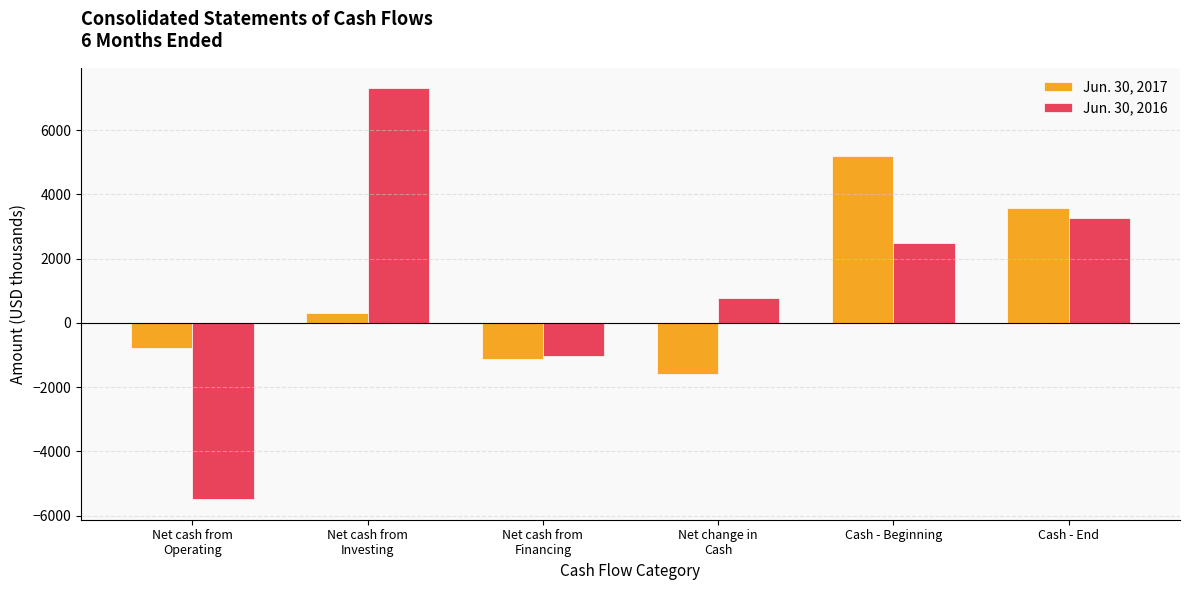

What is the difference between the second highest and second lowest values in the Jun. 30, 2017 series?

4701